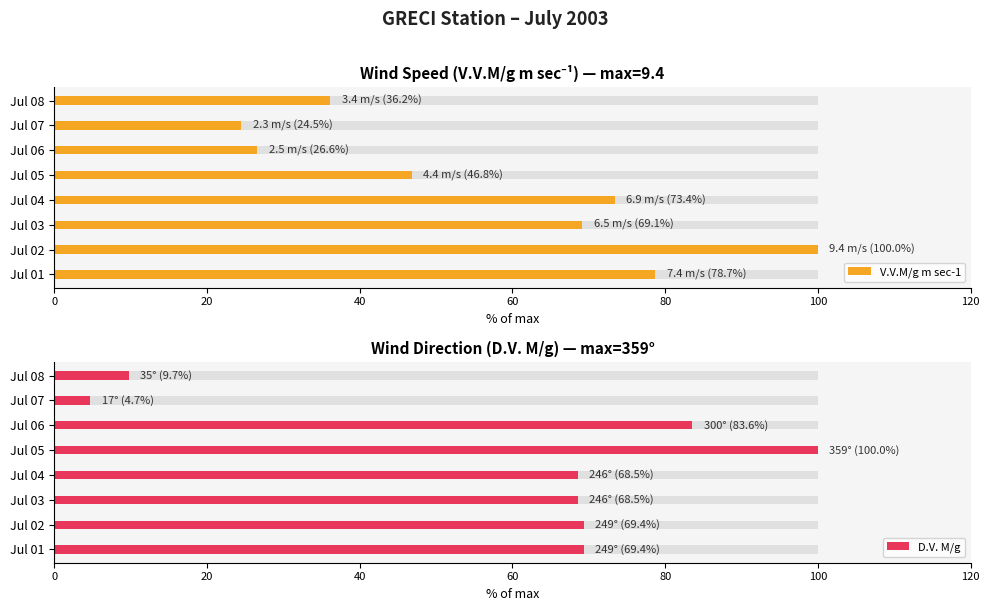

What is the value of the V.V.M/g m sec-1 bar at the 4th from the left?

73.4